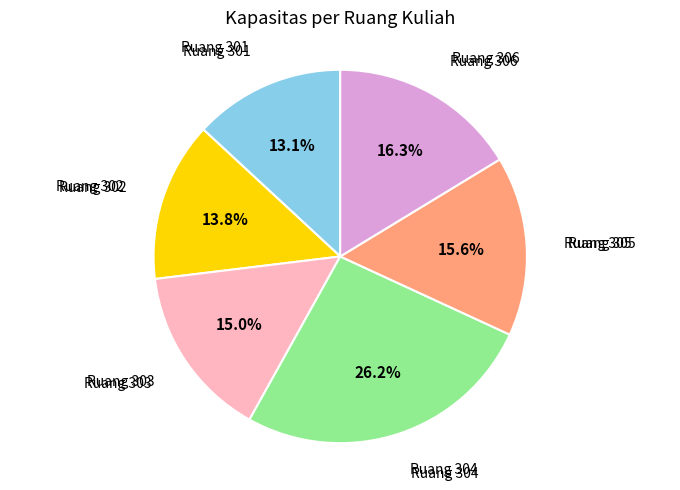

Does any single category account for the majority?

No